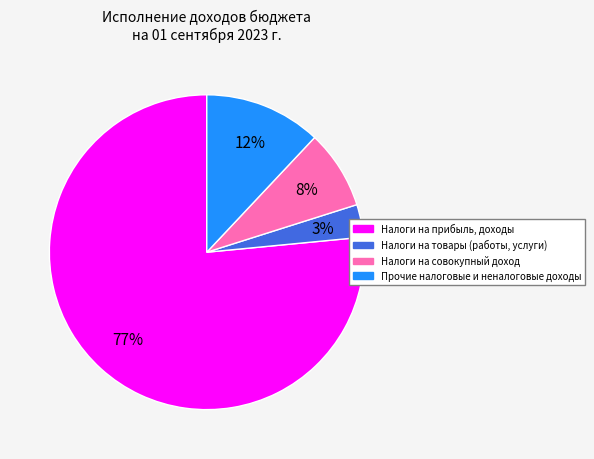

Does Налоги на прибыль, доходы account for over 50% of the chart?

Yes